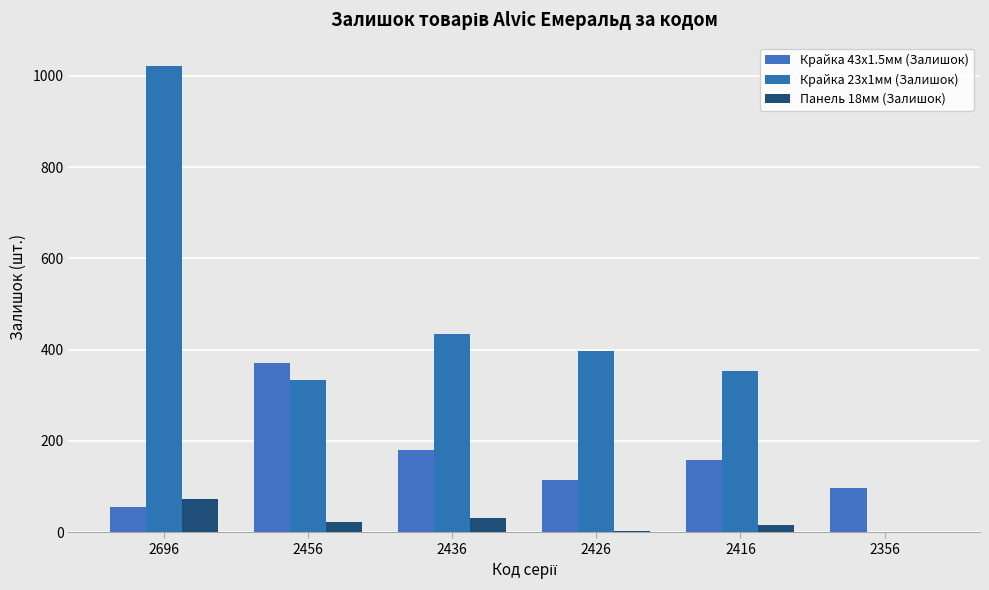

What is the spread (max minus min) of values at 2356?

98